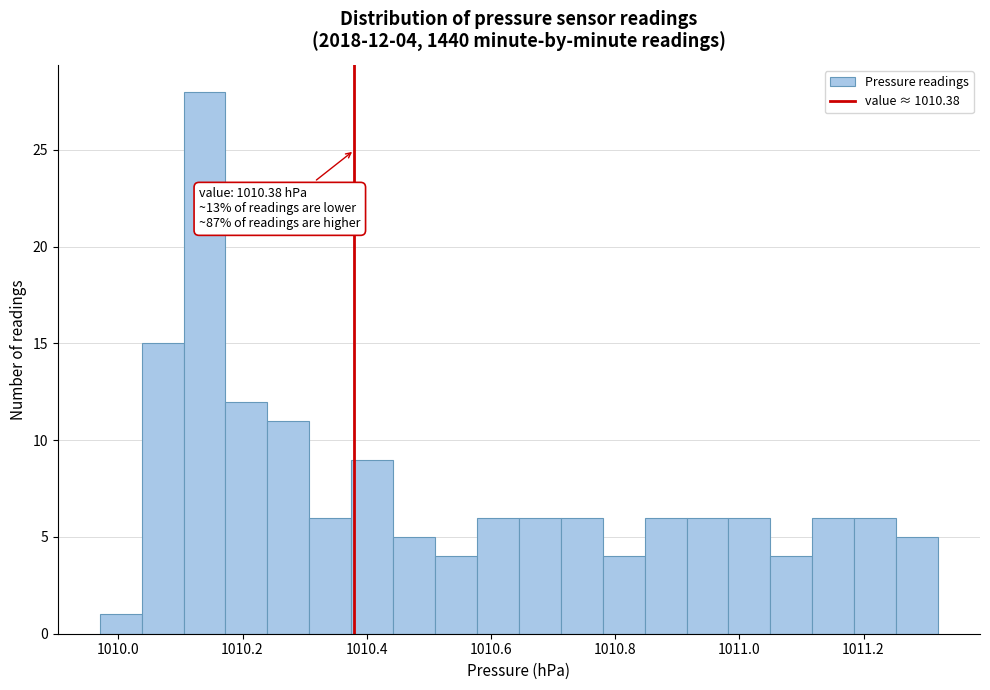

Read against the x-axis, roughly where is the centre of the tallest bar?

1010.14